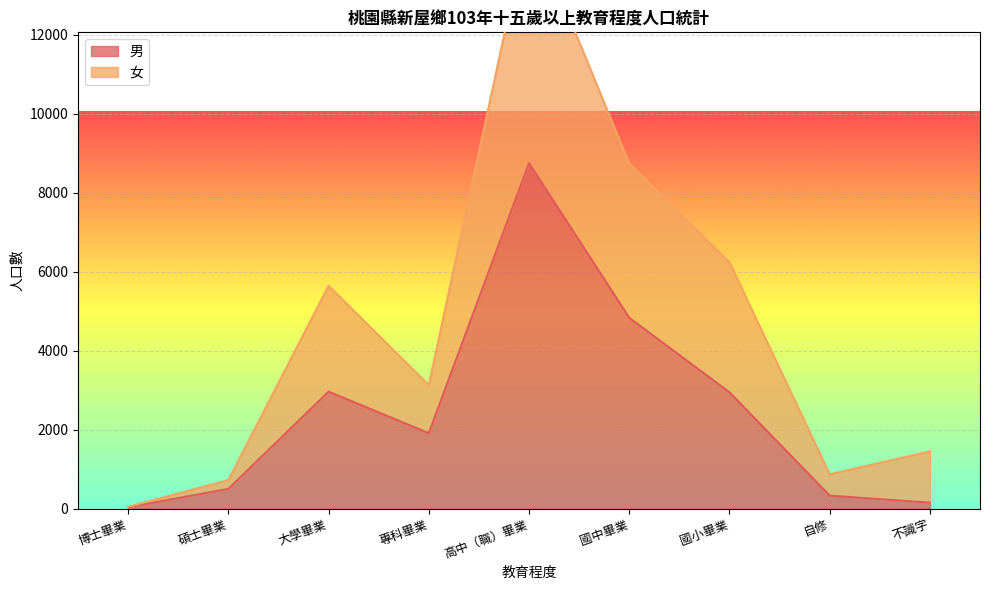

Which series has the widest spread of values?

女